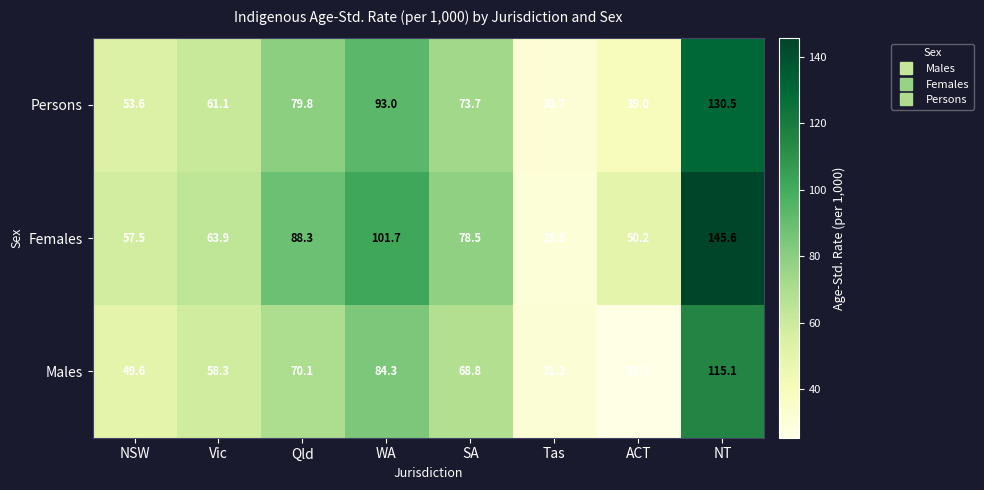

What is the sum of all Persons values?

561.4